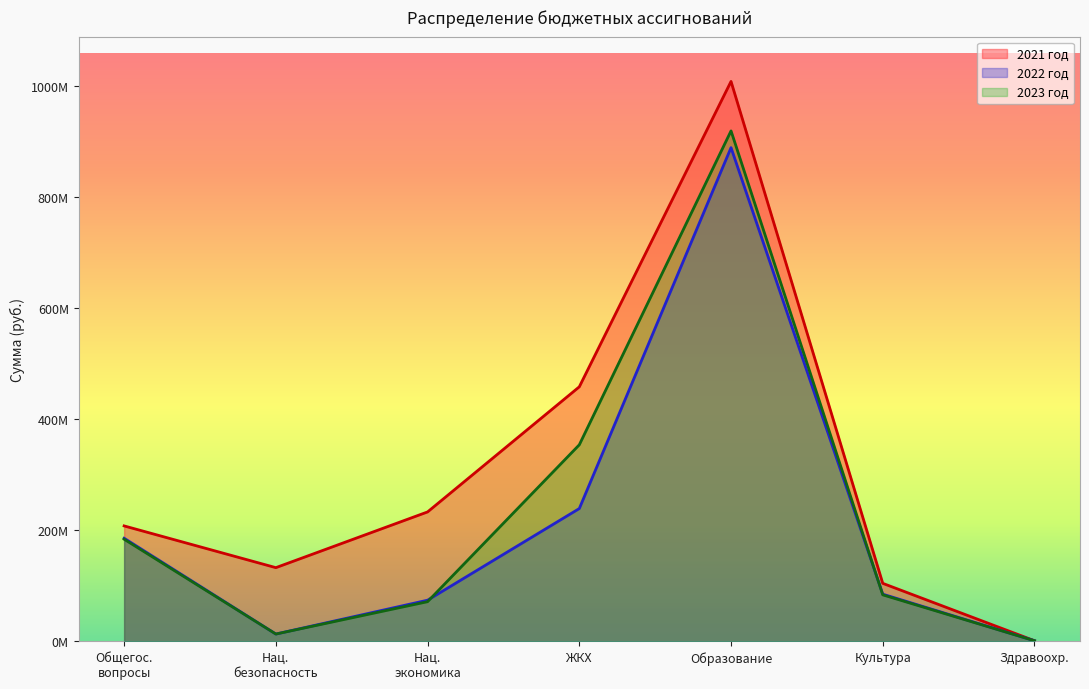

How many times do 2023 год and 2022 год cross each other?

2